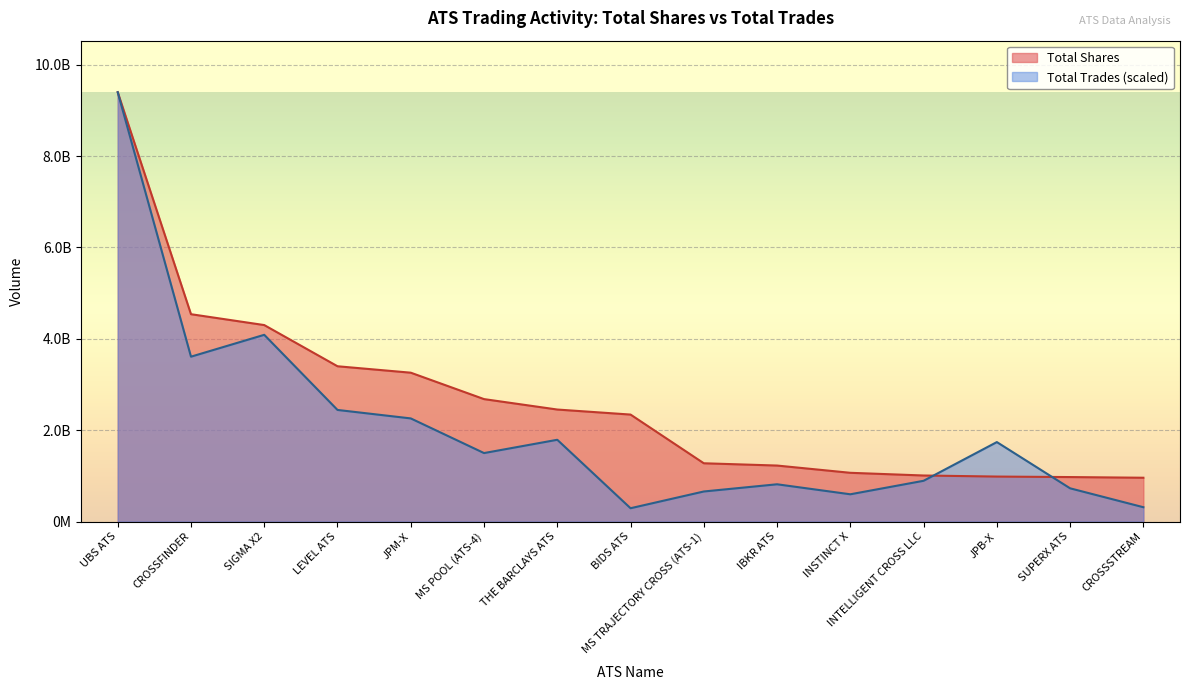

Is it true that Total Trades equals 2358444843.7 at JPB-X?

False